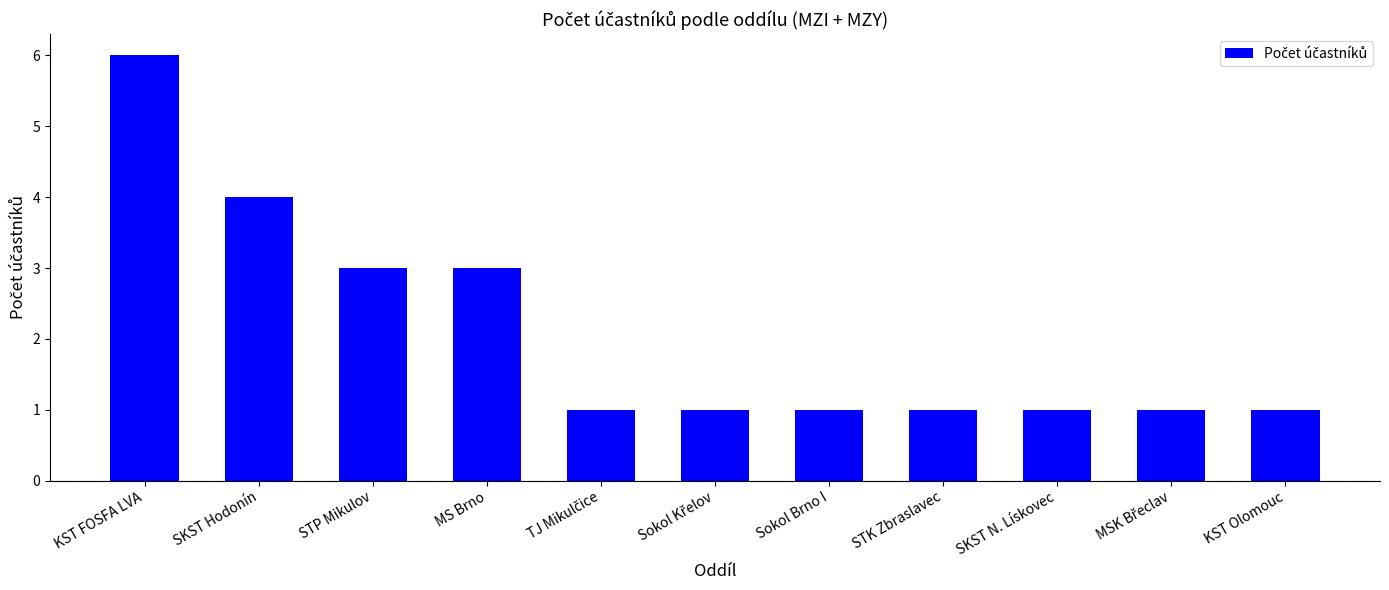

What is the approximate value at STP Mikulov?

3